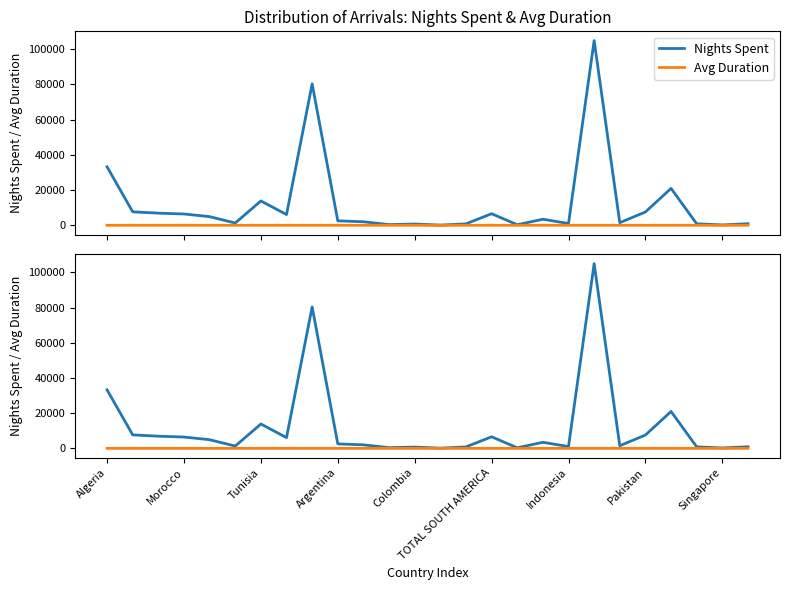

Does the chart have visible grid lines?

No